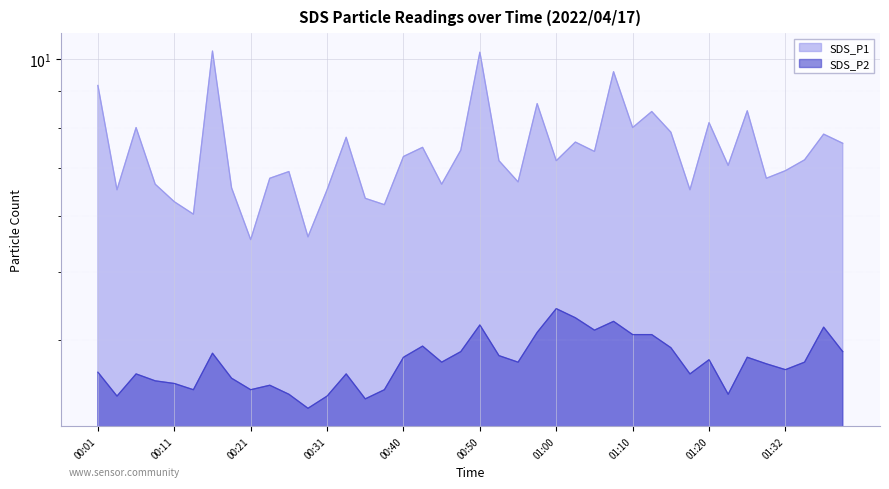

Rank the categories by SDS_P2 value from highest to lowest.

01:00, 01:03, 01:07, 00:50, 01:37, 01:05, 00:58, 01:10, 01:12, 00:43, 01:15, 00:48, 01:40, 00:16, 00:53, 00:40, 01:27, 01:20, 00:45, 00:55, 01:35, 01:30, 01:32, 00:01, 00:06, 00:33, 01:17, 00:18, 00:09, 00:11, 00:23, 00:14, 00:21, 00:38, 00:26, 01:22, 00:04, 00:31, 00:36, 00:28